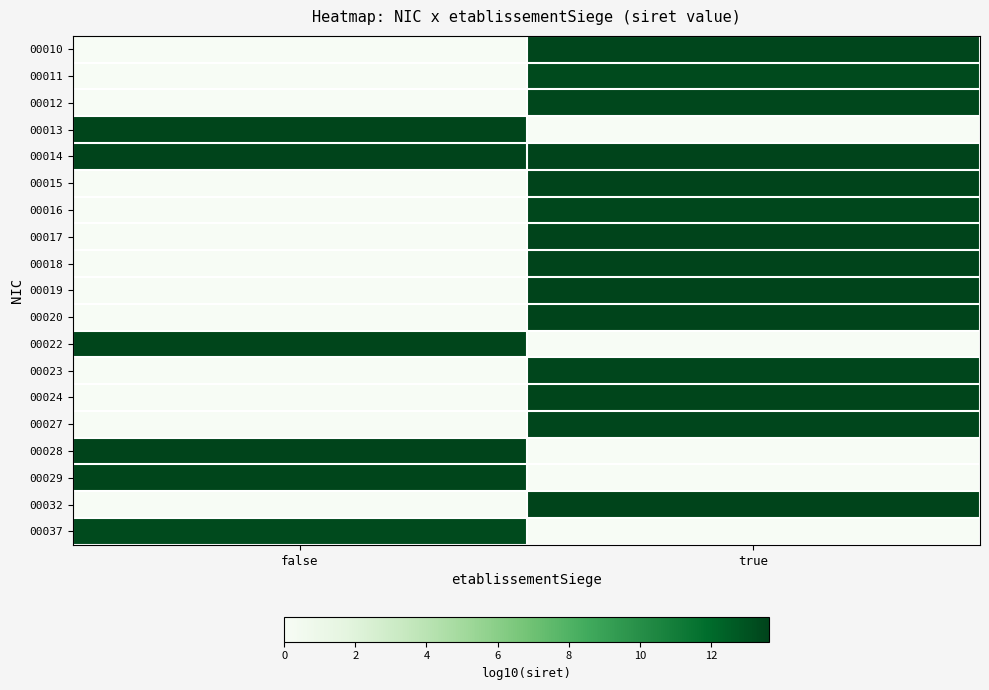

Rank the series at false from lowest to highest value.

00010, 00011, 00012, 00015, 00016, 00017, 00018, 00019, 00020, 00023, 00024, 00027, 00032, 00037, 00022, 00029, 00013, 00028, 00014